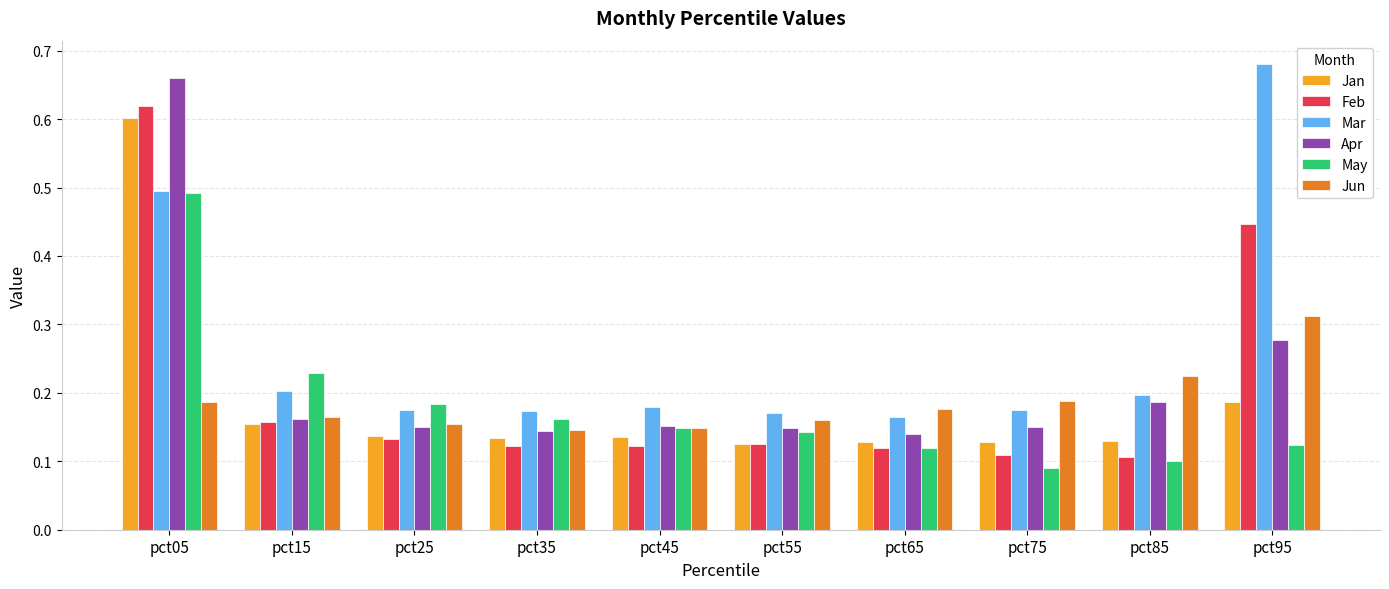

Which series has the largest total across all categories?

Mar